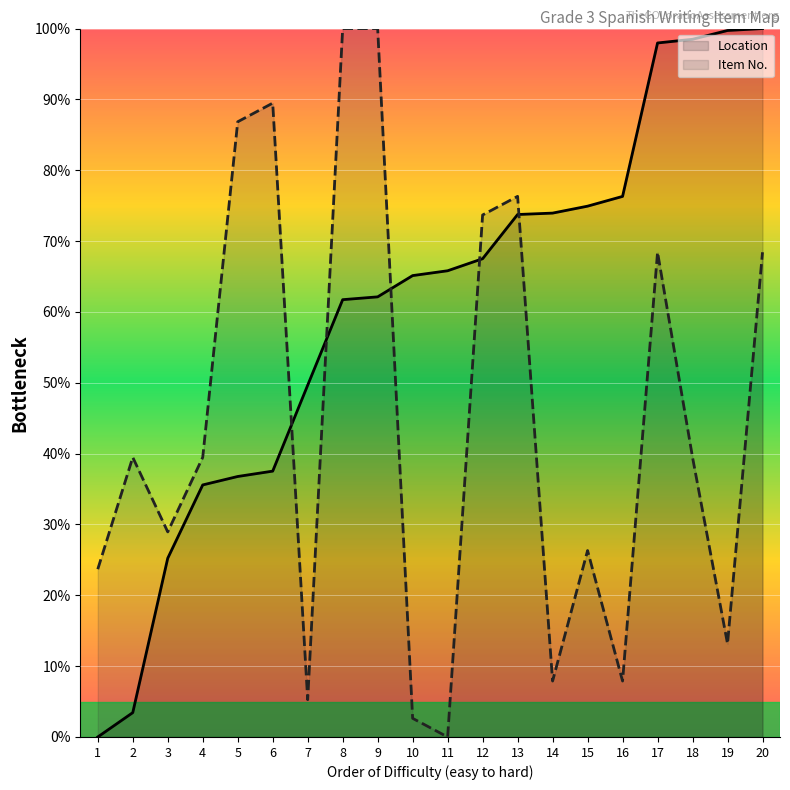

The value of Item No. at 8 is 29.9. True or false?

False